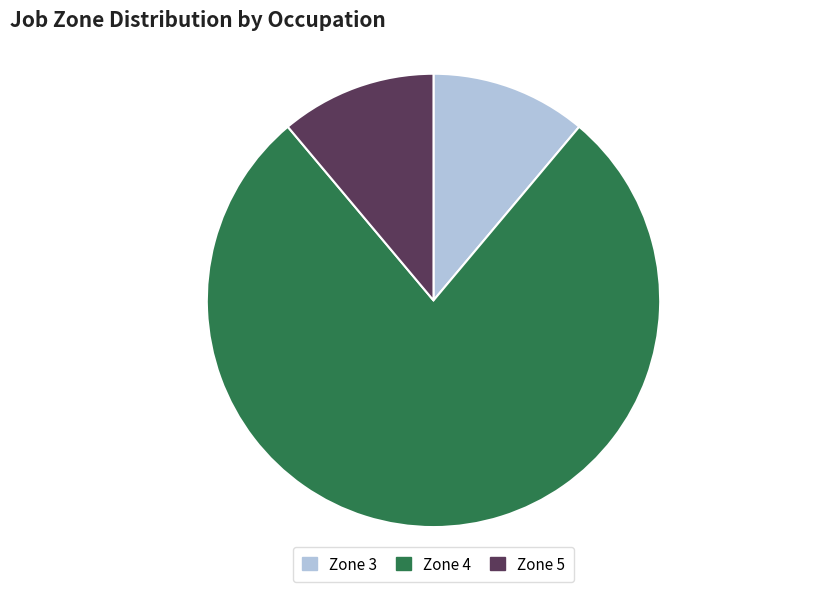

What is the largest slice in the pie chart?

Zone 4